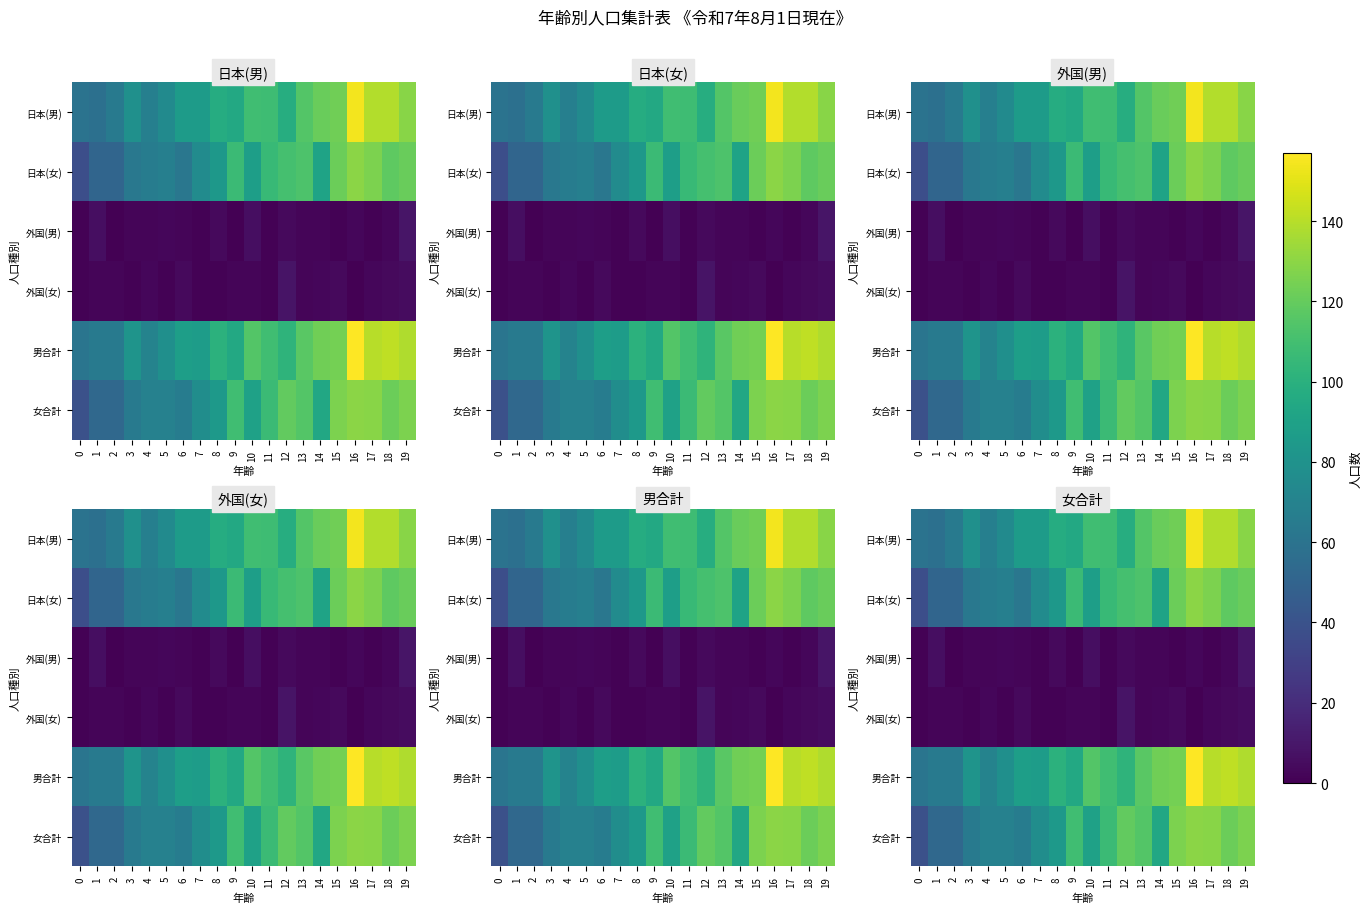

What is the greatest value displayed?

157